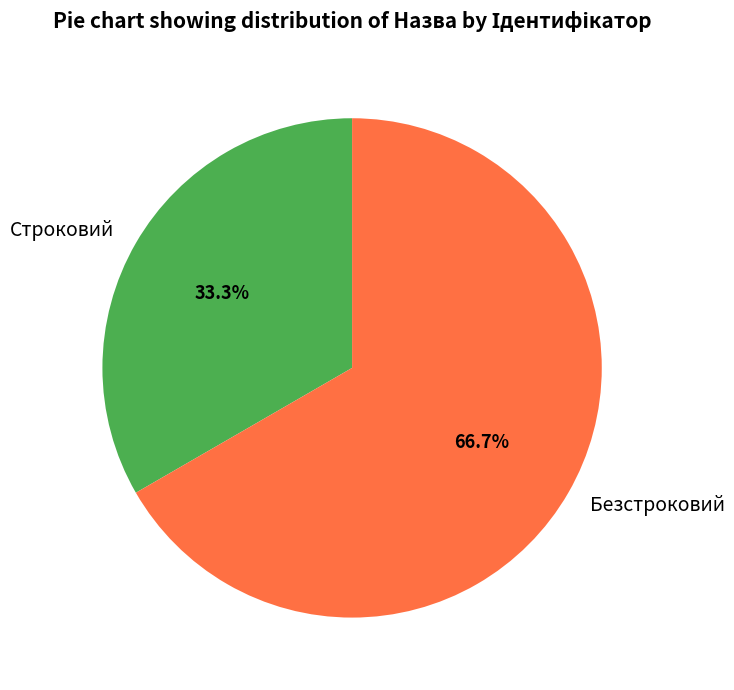

Rank the categories by value from highest to lowest.

Безстроковий, Строковий